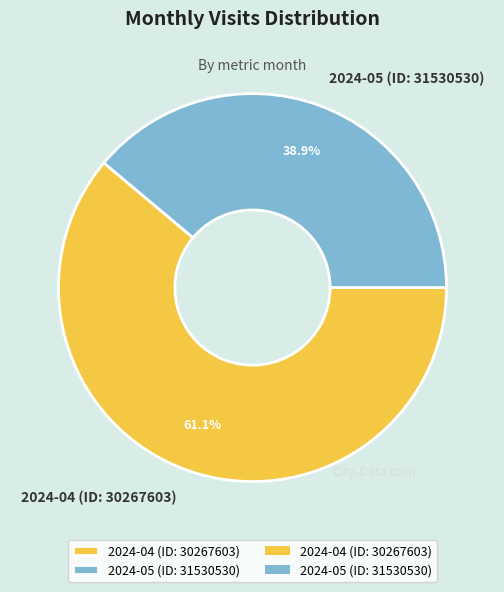

The 2024-04 (ID: 30267603) slice represents 51% of the pie. True or false?

False